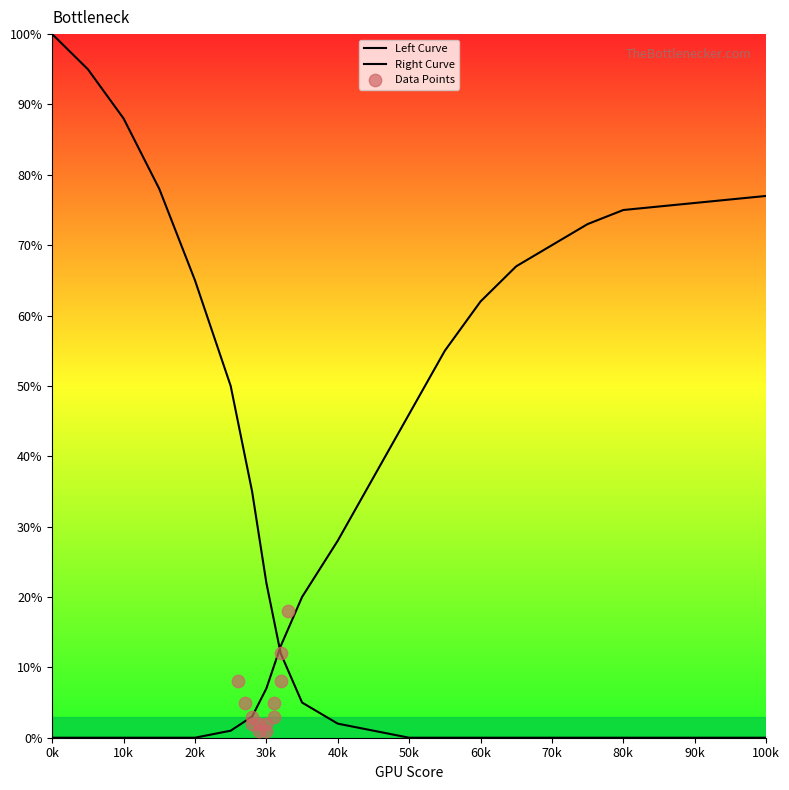

Which series reaches the maximum Y coordinate?

Left Curve